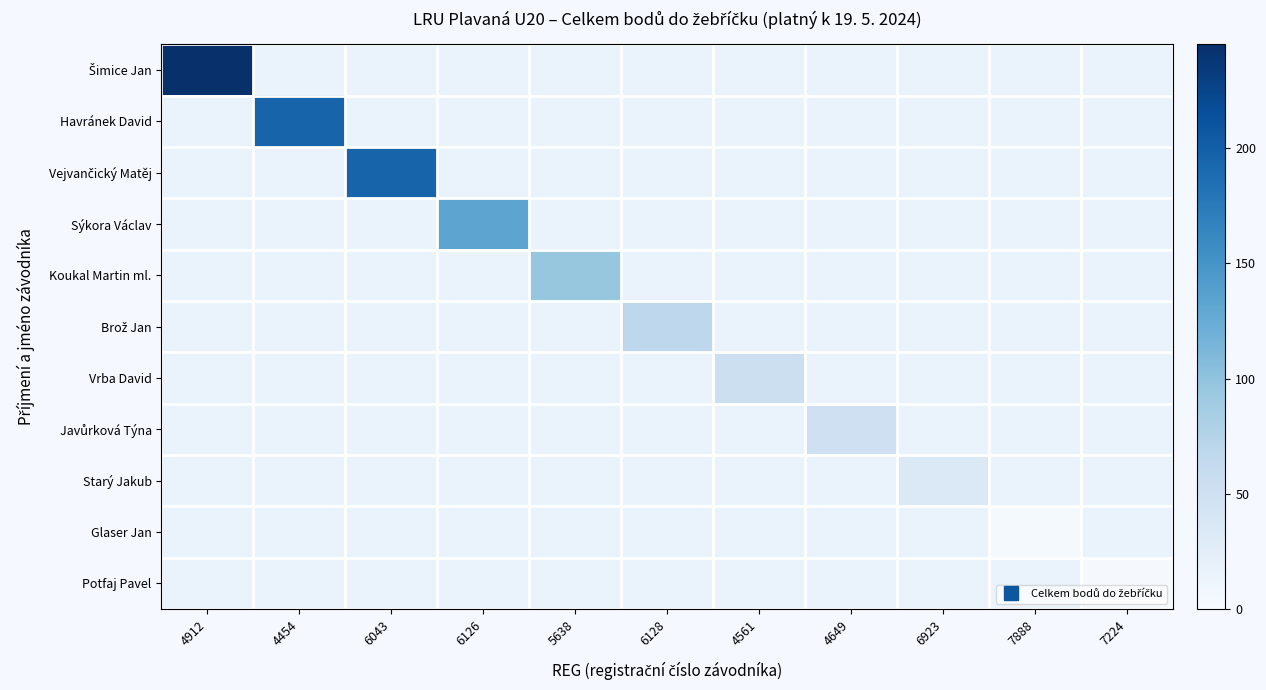

Is the value of Brož Jan at 6128 greater than the value of Havránek David at 7224?

No